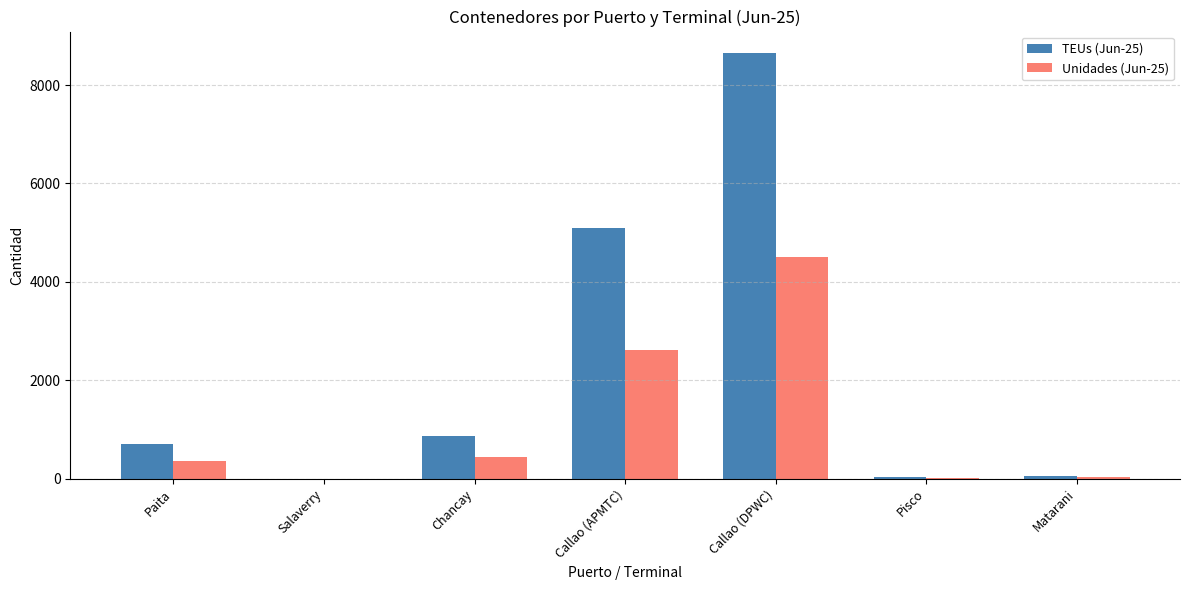

Which series changed the most between Callao (APMTC) and Pisco?

TEUs (Jun-25)